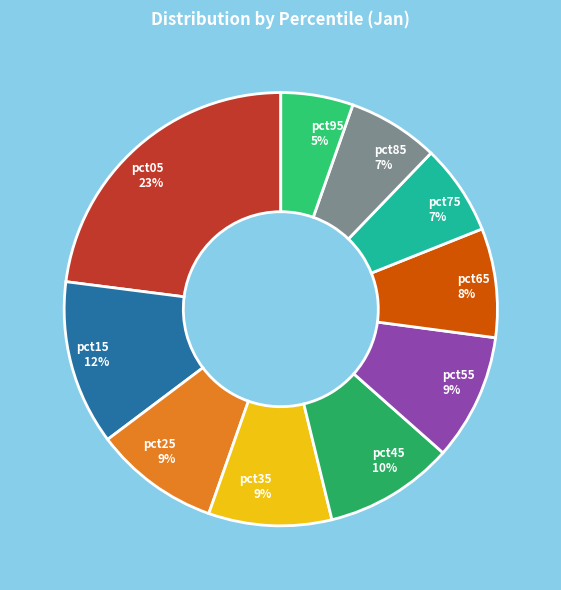

How many segments does this pie chart have?

10